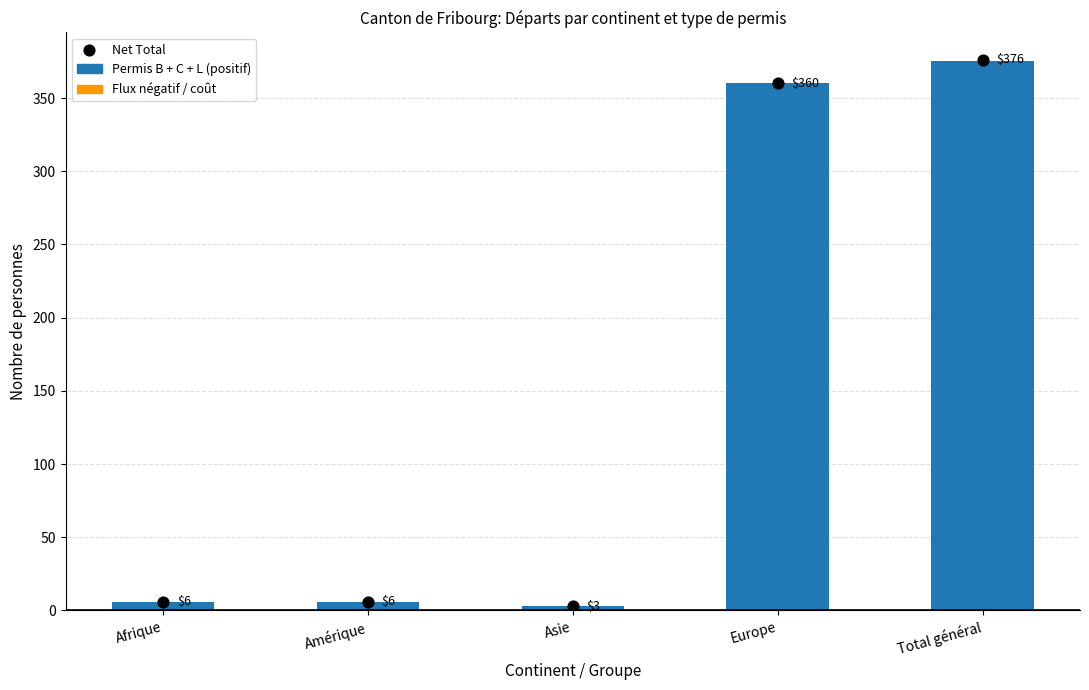

Which series reaches the maximum Y coordinate?

Net Total